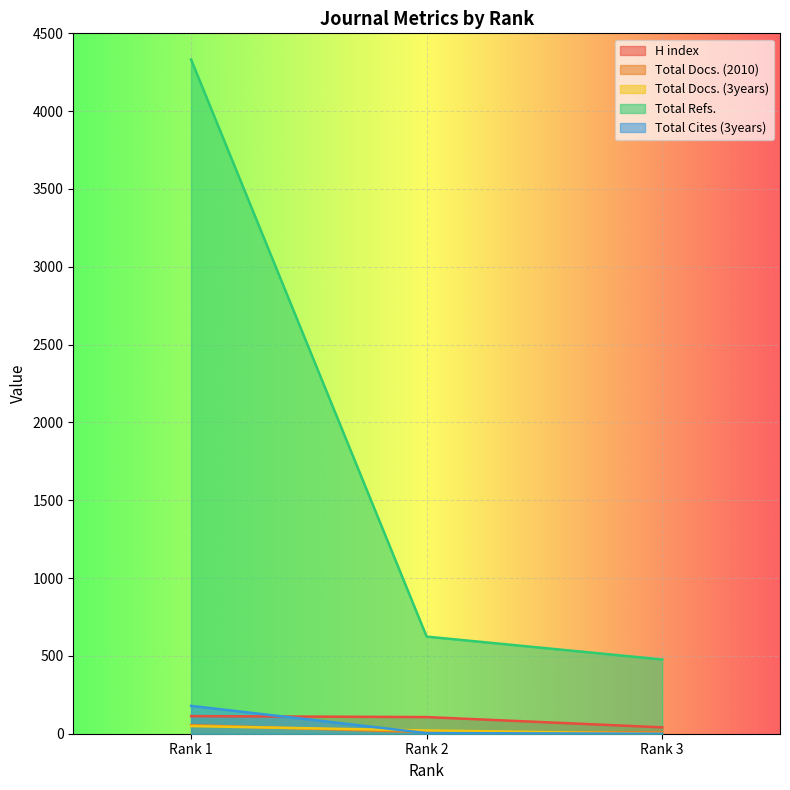

What is the greatest value displayed?

4332